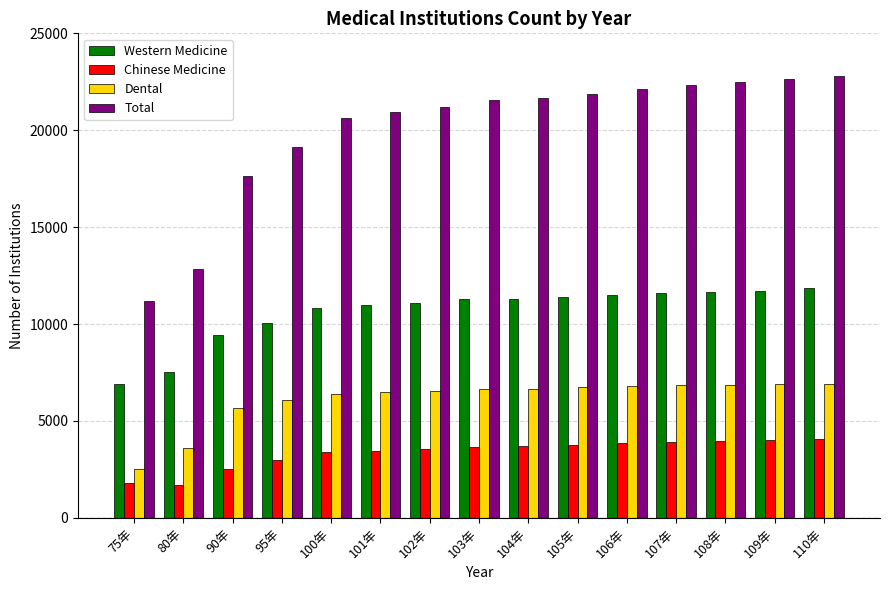

What is the minimum value for Chinese Medicine?

1692